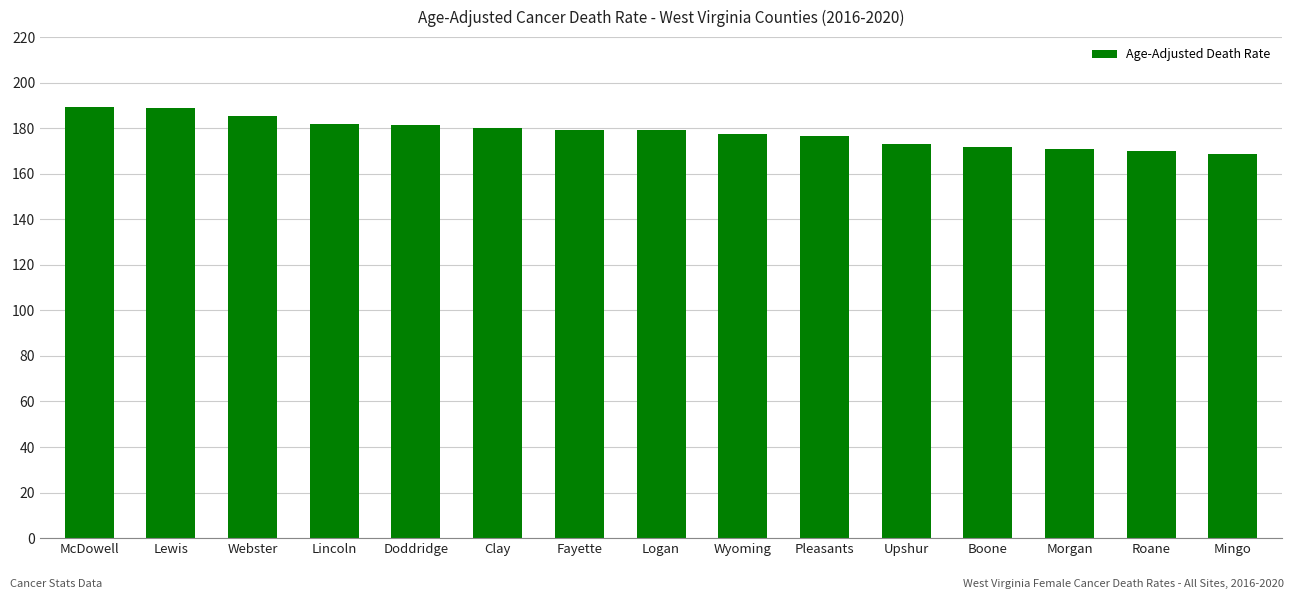

True or false: the data shows 170.8 at Morgan.

True